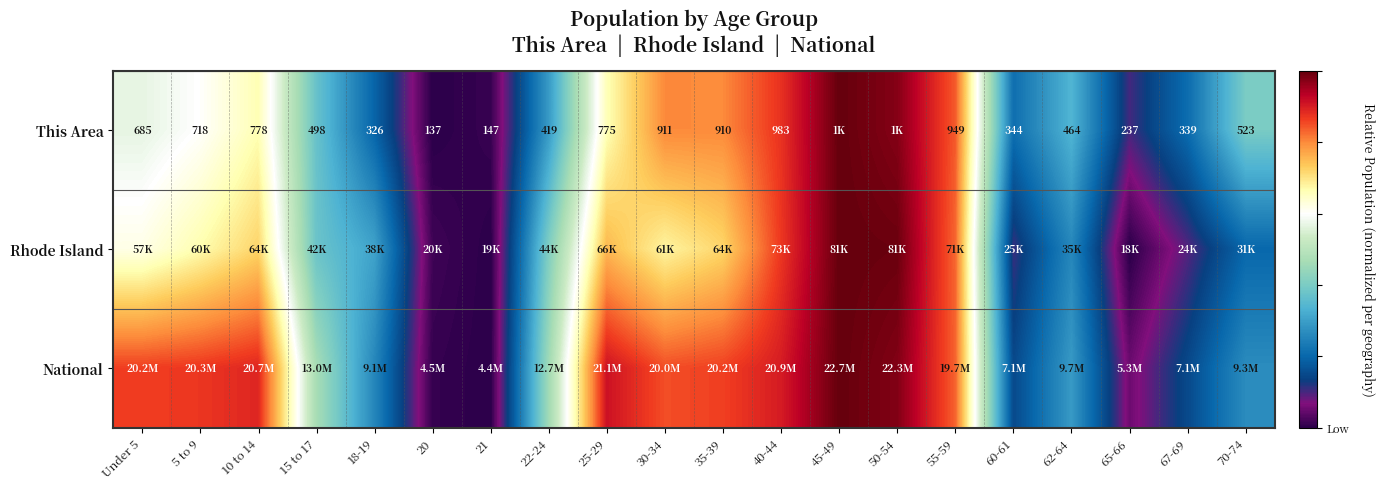

Count the number of data series in this chart.

3